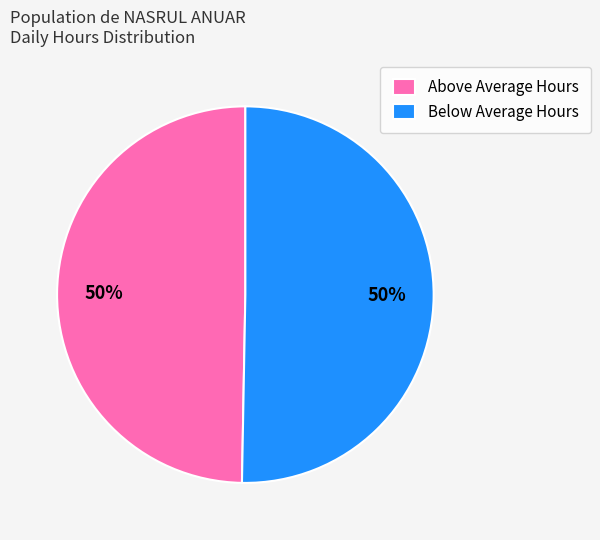

True or false: Above Average Hours accounts for 50% of the total.

True